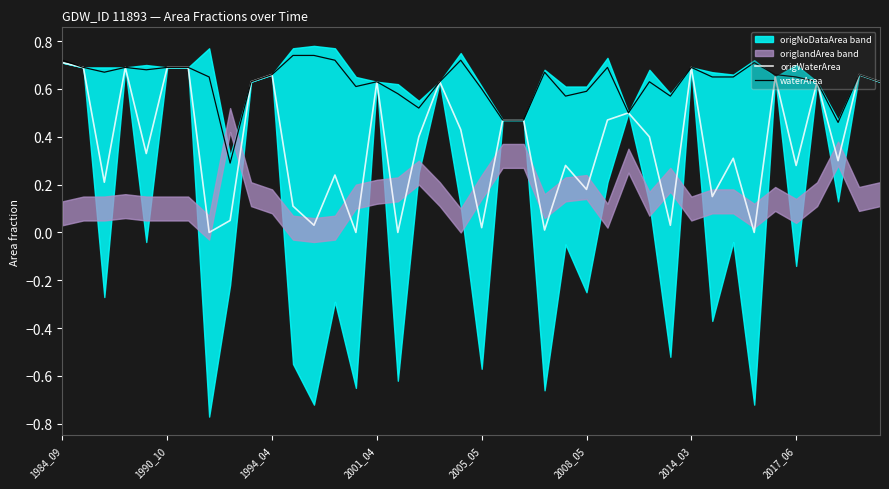

How many data points in origWaterArea are above 0?

36